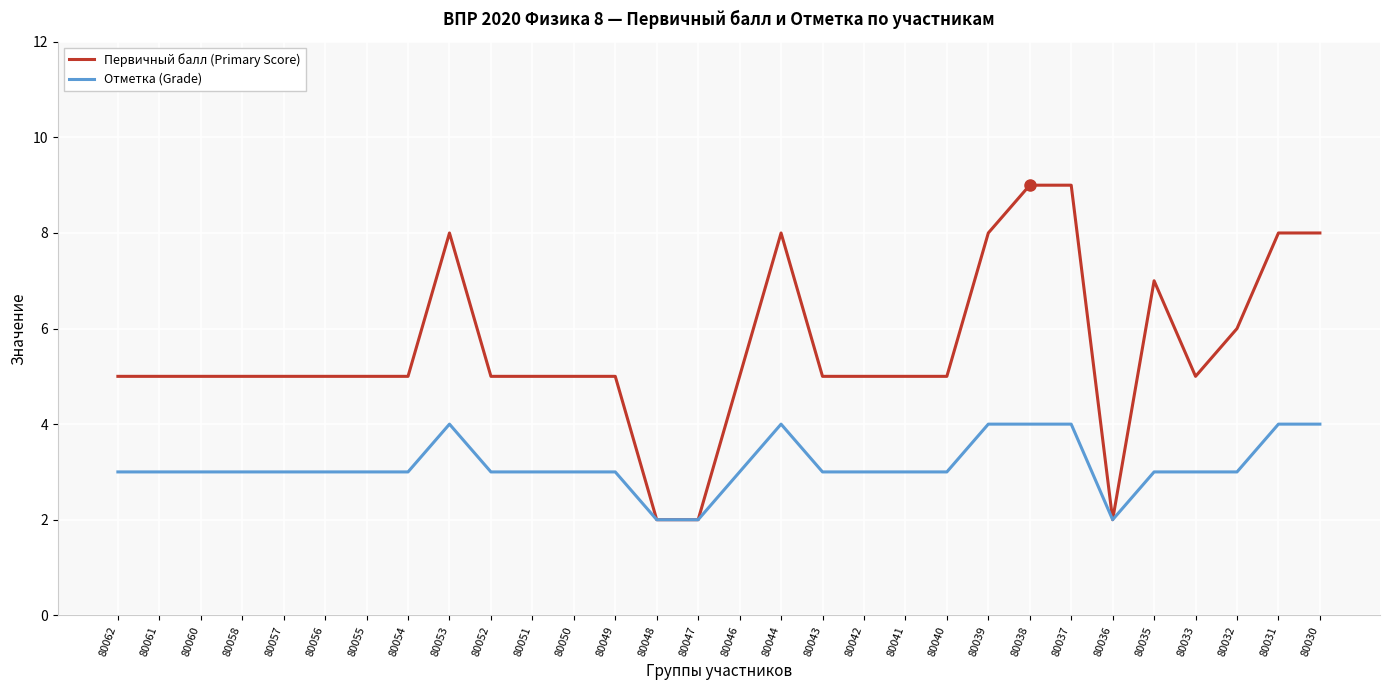

Which series has the largest range (max minus min)?

Первичный балл (Primary Score)